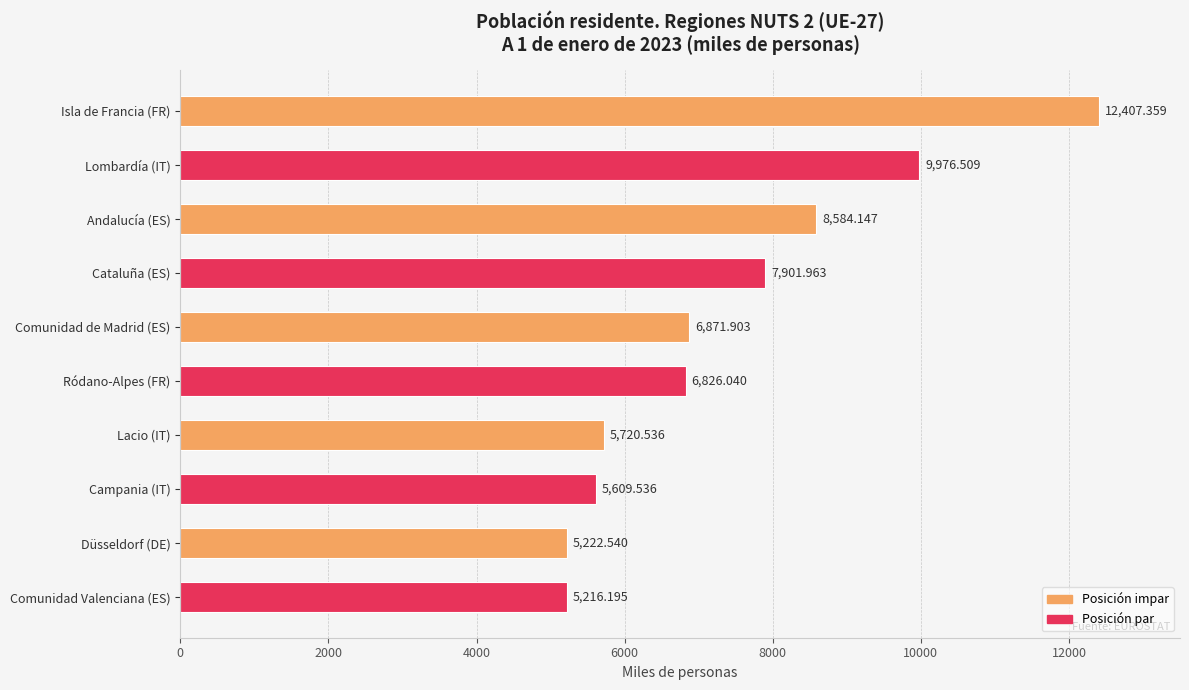

What is the change in value from Lombardía (IT) to Düsseldorf (DE)?

-4754.0